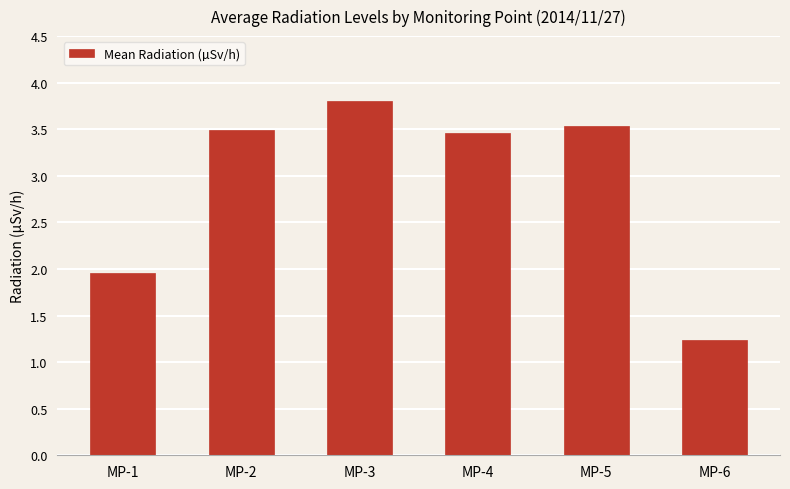

Read the value at MP-6.

1.2